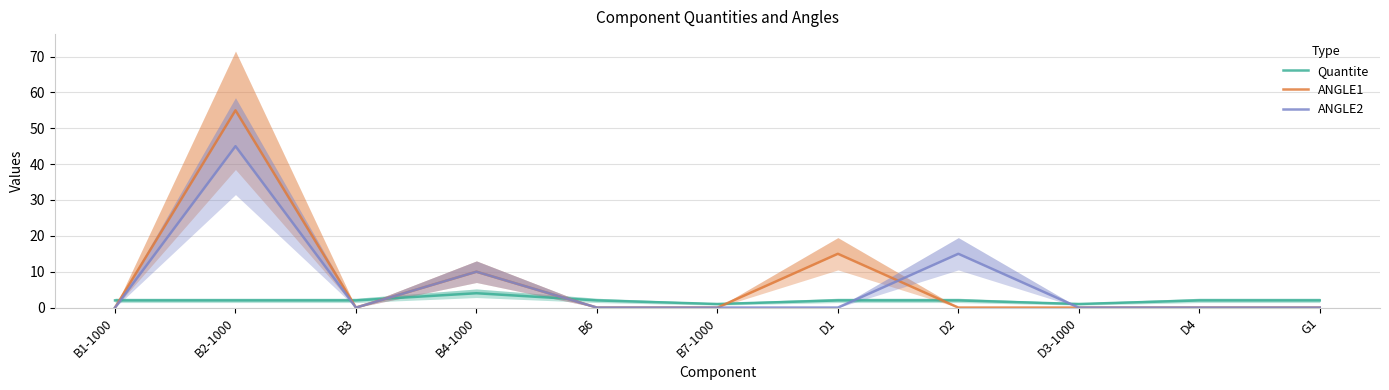

What is the difference between the ANGLE1 values at D1 and G1?

15